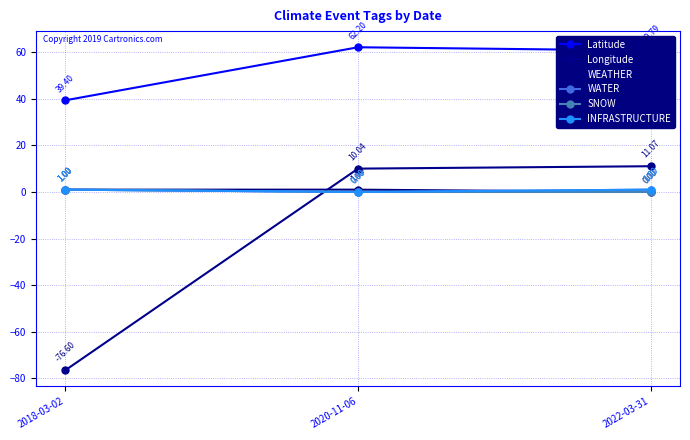

Which series changed the most between 2018-03-02 and 2022-03-31?

Longitude